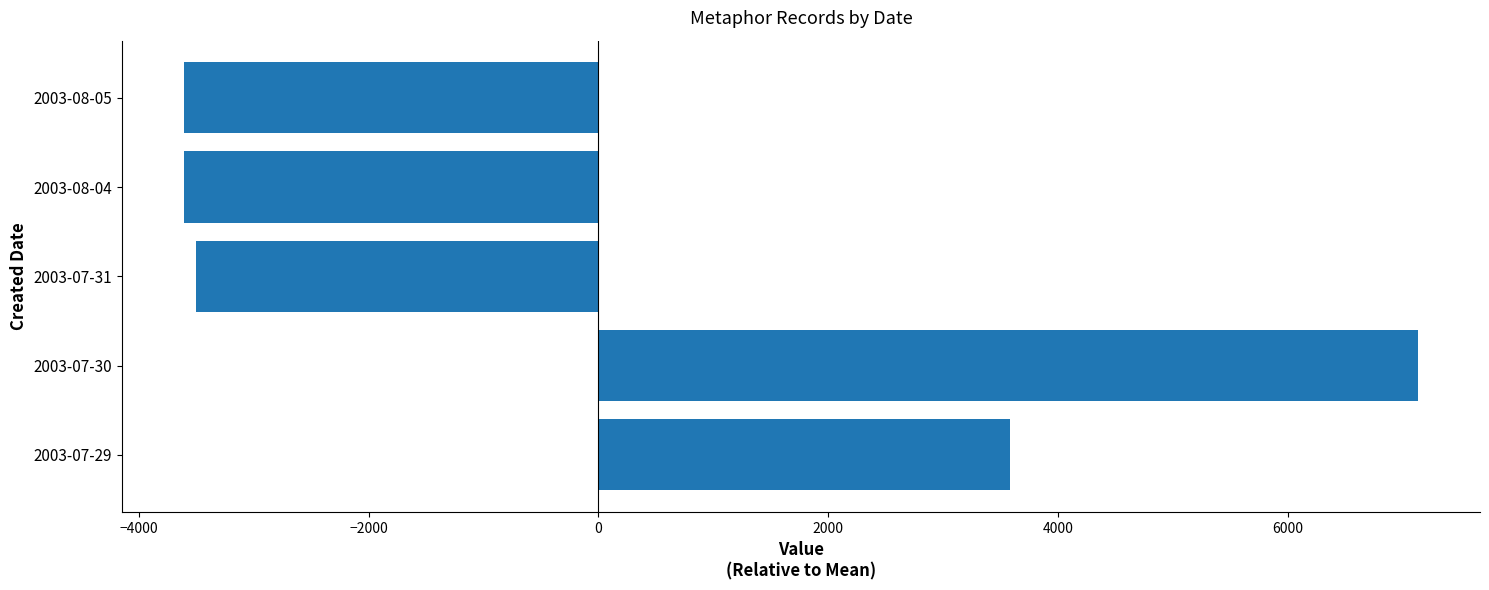

Does the chart contain any negative values?

Yes